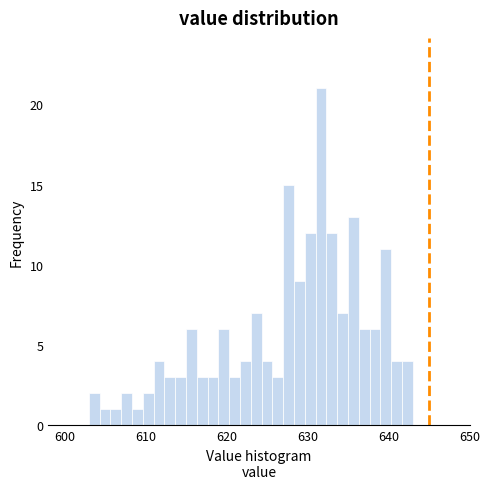

Around what value on the x-axis is the tallest bar? Give the approximate position of its centre, as read against the axis.

632